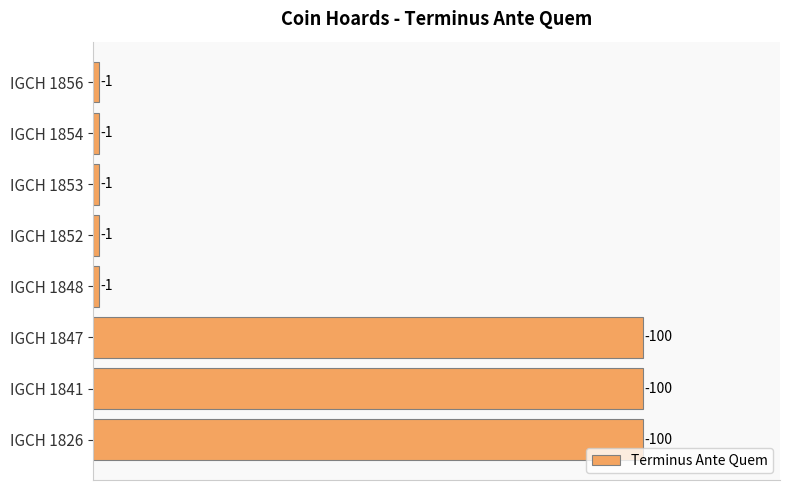

Count the values in the range 1 to 100.

8